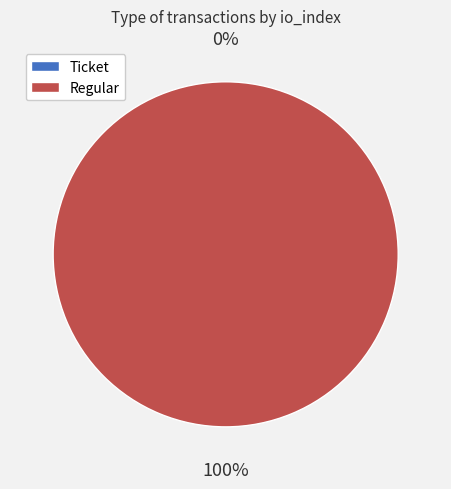

What is the total percentage of Regular (io_index=22) and Ticket (io_index=0)?

100.0%